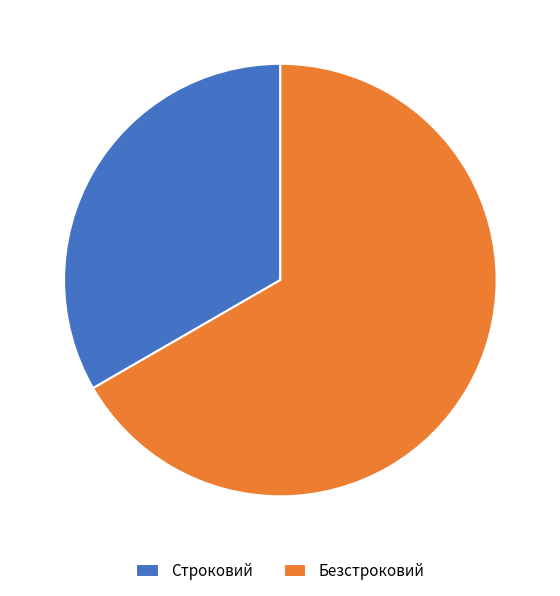

Approximately how many times larger is the value at Безстроковий compared to Строковий?

2.0